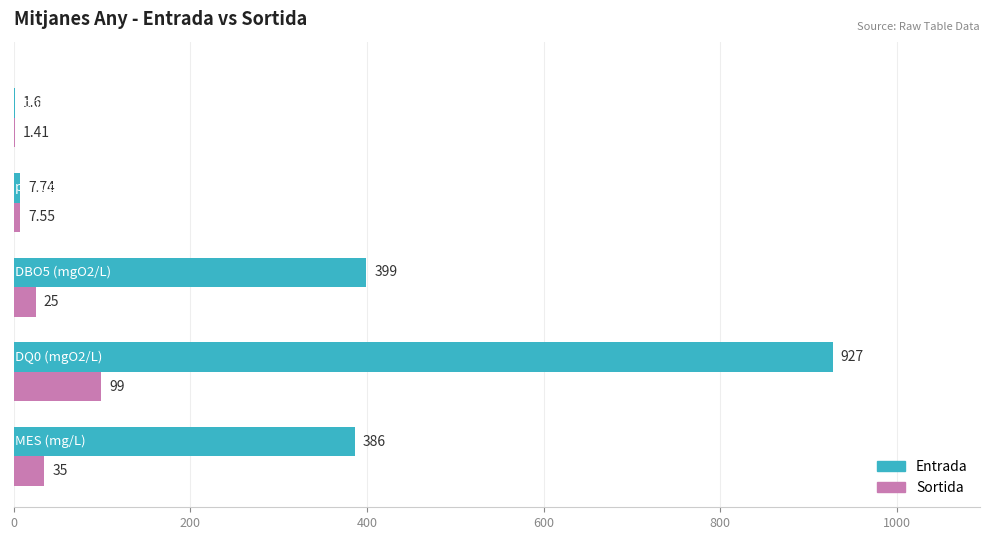

Which series has the largest total across all categories?

Entrada